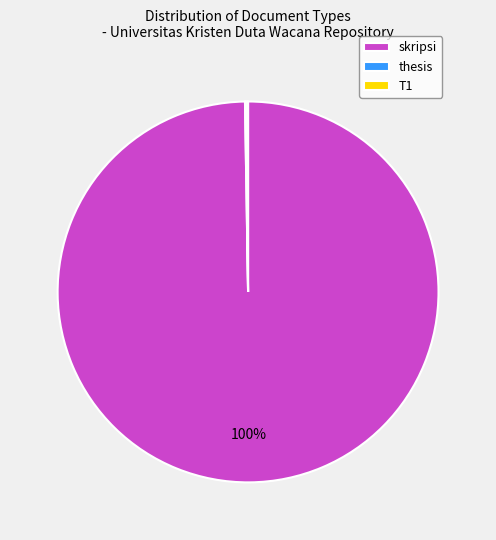

Is there any slice that represents more than half of the pie?

Yes